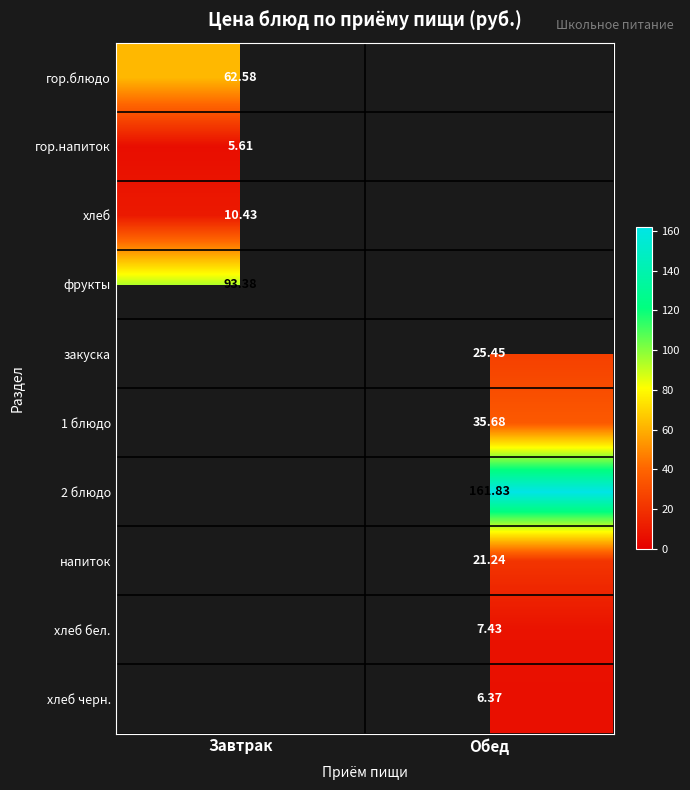

Is the value of хлеб at Завтрак greater than the value of 1 блюдо at Обед?

No